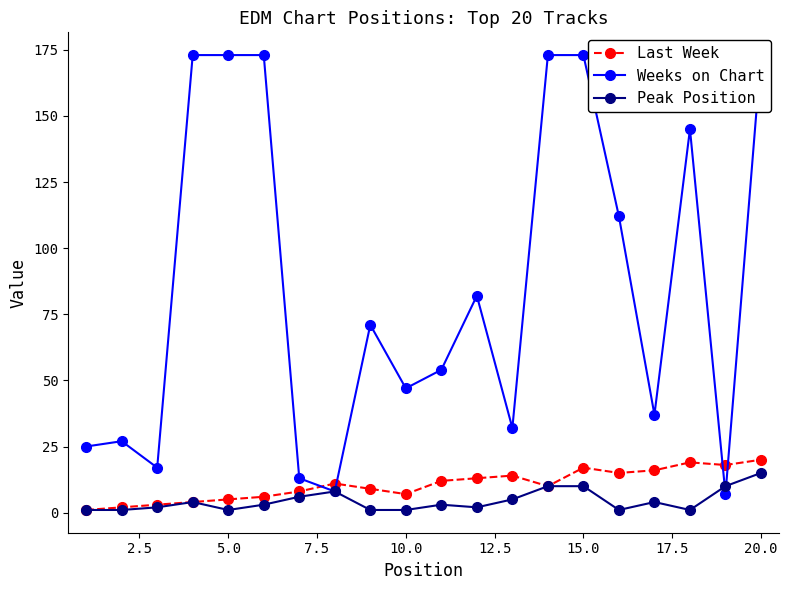

The Peak Position series shows 1 at 5.0. True or false?

True